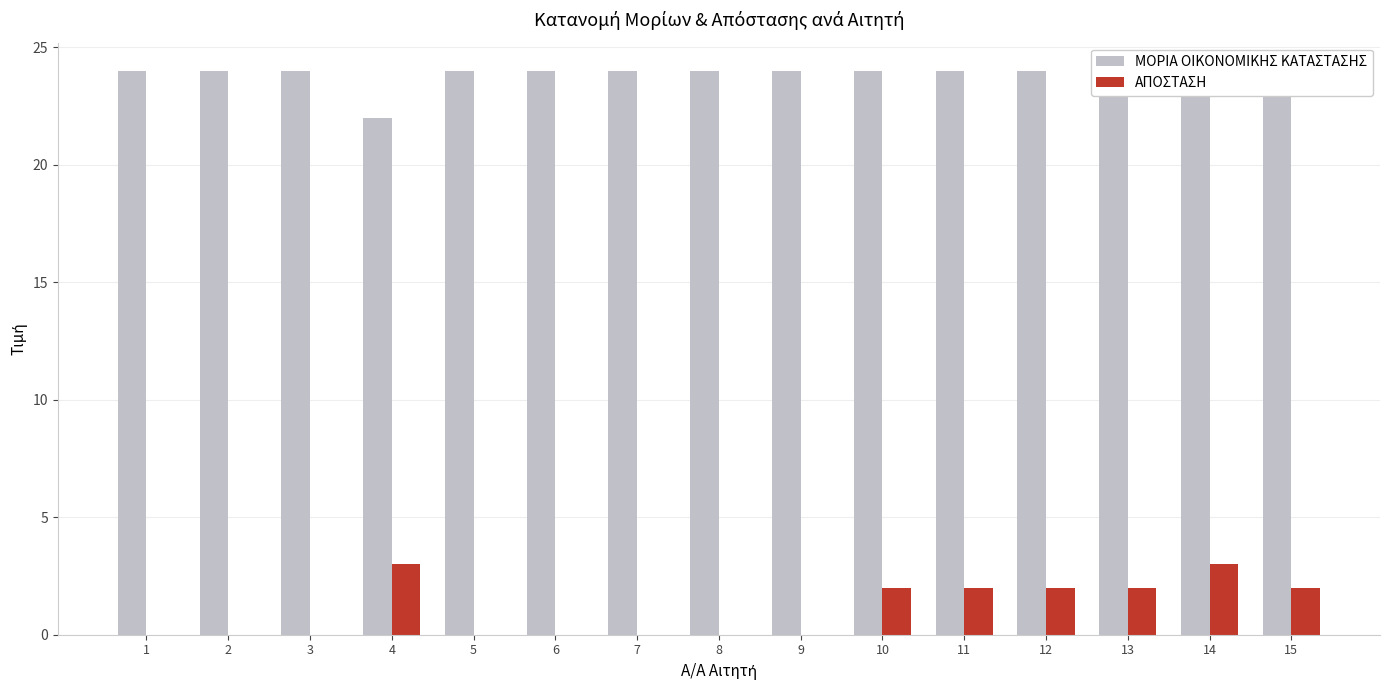

List the labels in order of ΑΠΟΣΤΑΣΗ value, smallest first.

1, 2, 3, 5, 6, 7, 8, 9, 10, 11, 12, 13, 15, 4, 14